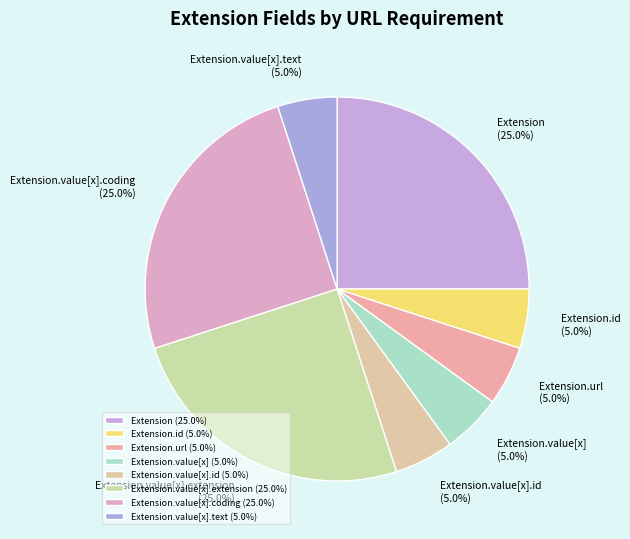

Which has a higher value, Extension.value[x].coding or Extension.url?

Extension.value[x].coding